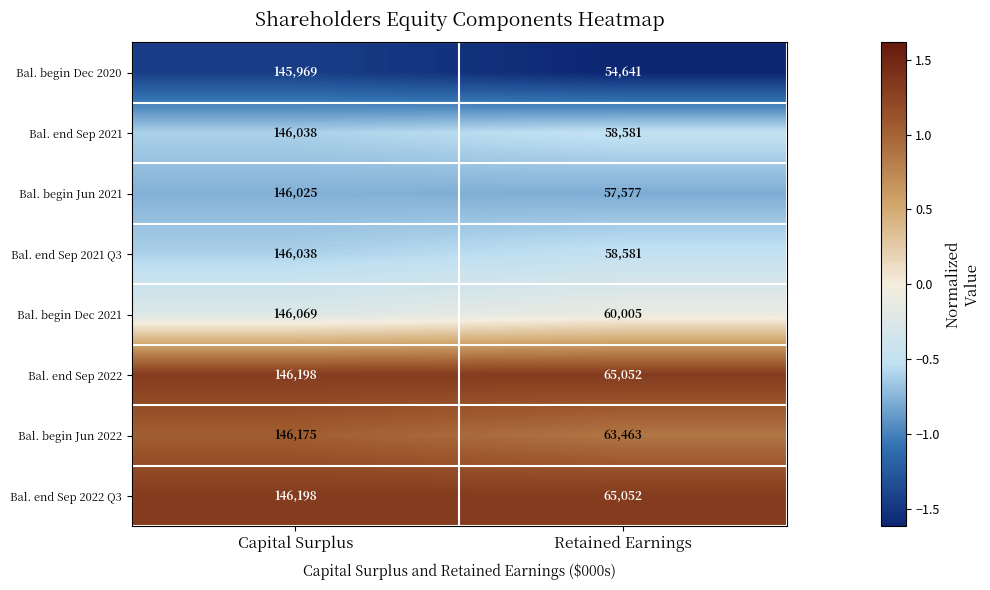

Reading left to right, list all the values displayed in this chart.

Bal. begin Dec 2020: Capital Surplus=145969	Retained Earnings=54641
Bal. end Sep 2021: Capital Surplus=146038	Retained Earnings=58581
Bal. begin Jun 2021: Capital Surplus=146025	Retained Earnings=57577
Bal. end Sep 2021 Q3: Capital Surplus=146038	Retained Earnings=58581
Bal. begin Dec 2021: Capital Surplus=146069	Retained Earnings=60005
Bal. end Sep 2022: Capital Surplus=146198	Retained Earnings=65052
Bal. begin Jun 2022: Capital Surplus=146175	Retained Earnings=63463
Bal. end Sep 2022 Q3: Capital Surplus=146198	Retained Earnings=65052